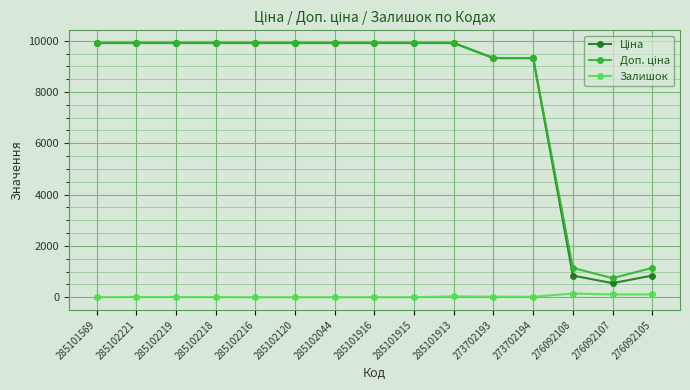

True or false: Залишок has more than 1 points higher than both neighbors.

True